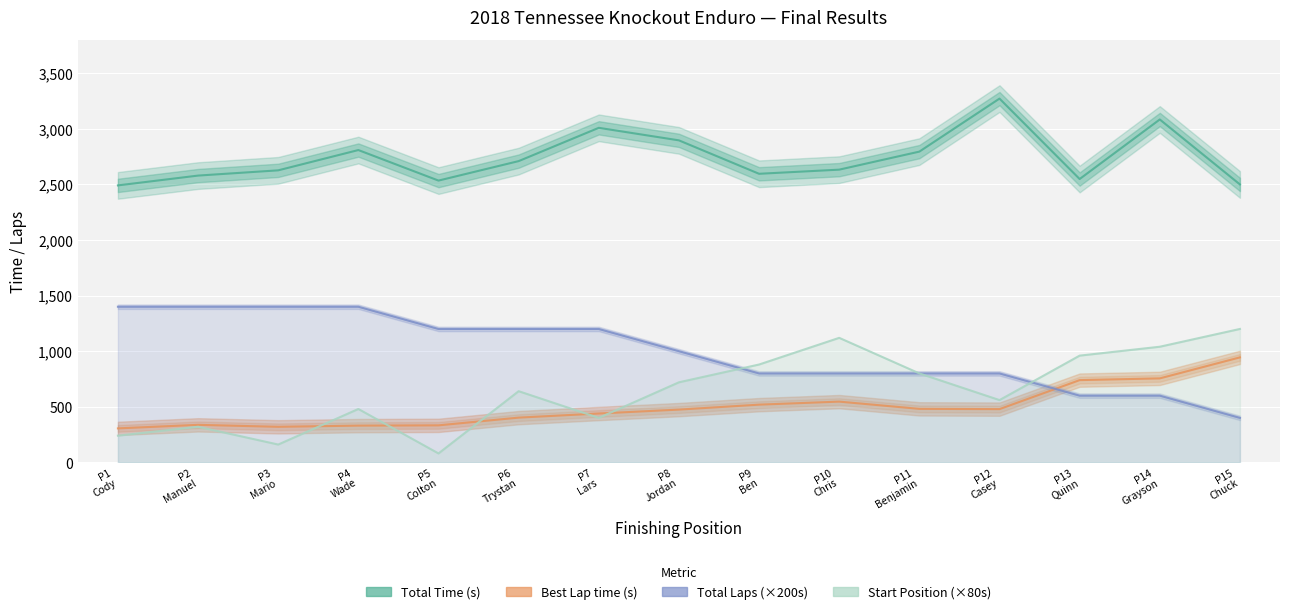

What is the approximate value of Start Position (×80s) at P5
Colton?

80.0